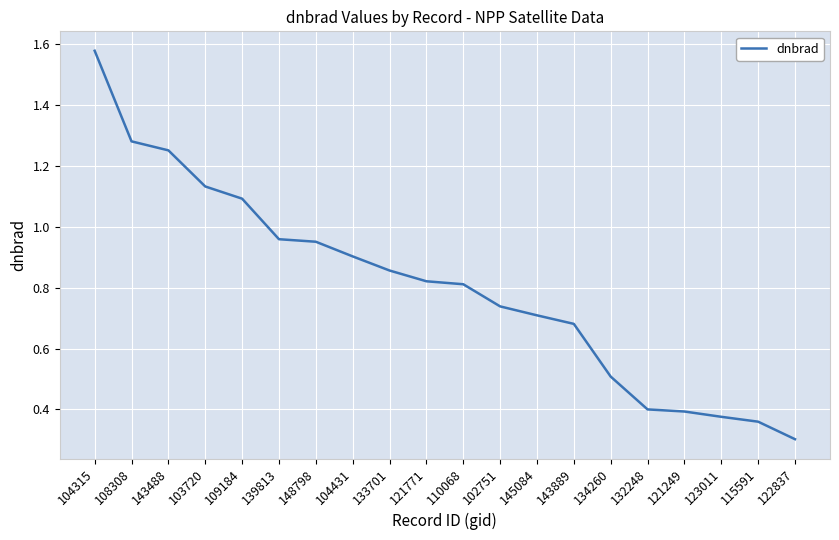

Which label corresponds to the smallest value in the chart?

122837